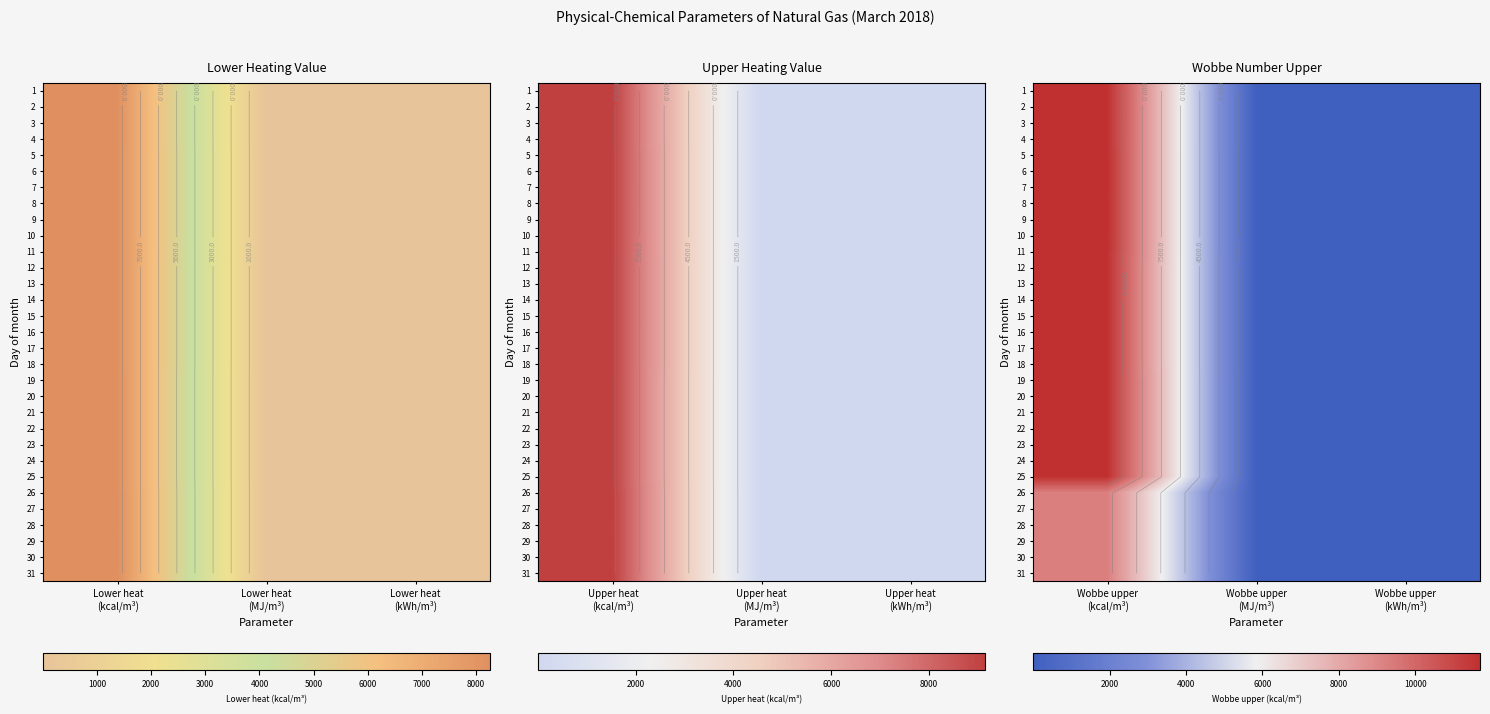

True or false: 20 has a value of 48.9 at Wobbe upper (MJ/m³).

True